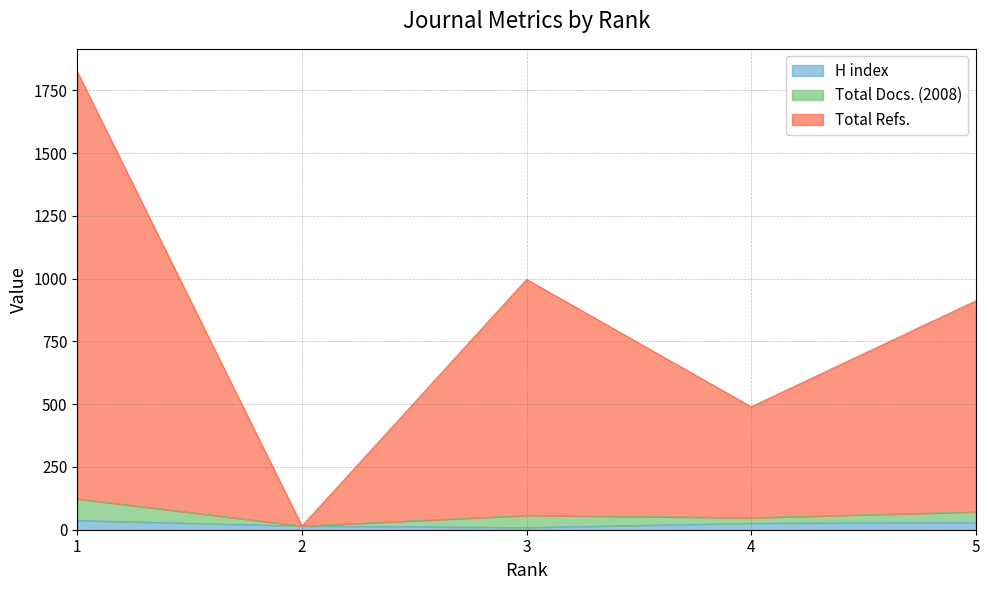

What are all the series names shown in the legend?

H index, Total Docs. (2008), Total Refs.